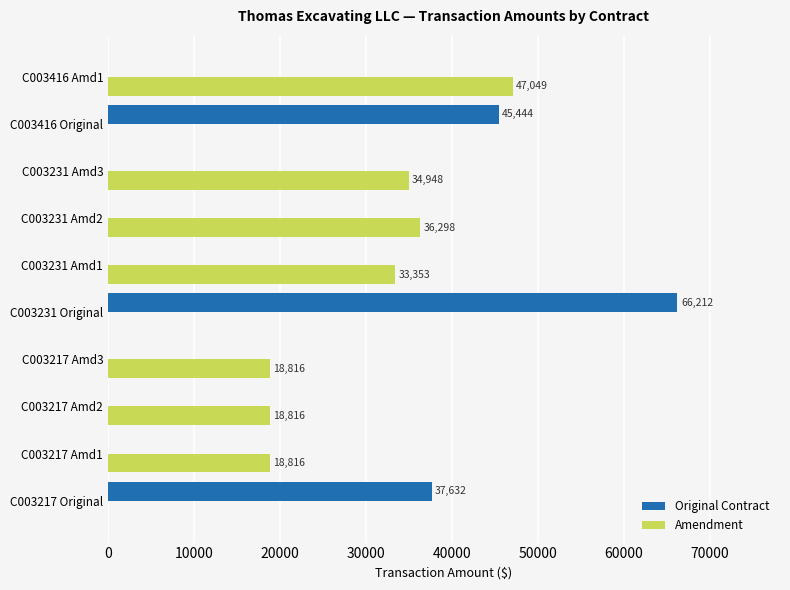

What is the highest value of the Amendment series?

47049.2